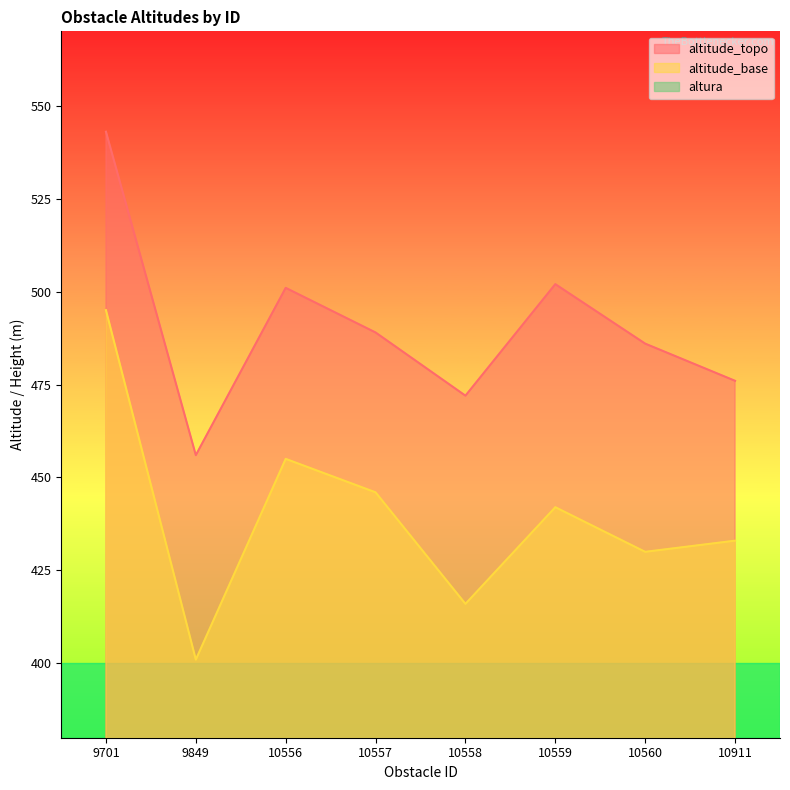

True or false: altitude_base and altura intersect in this chart.

False